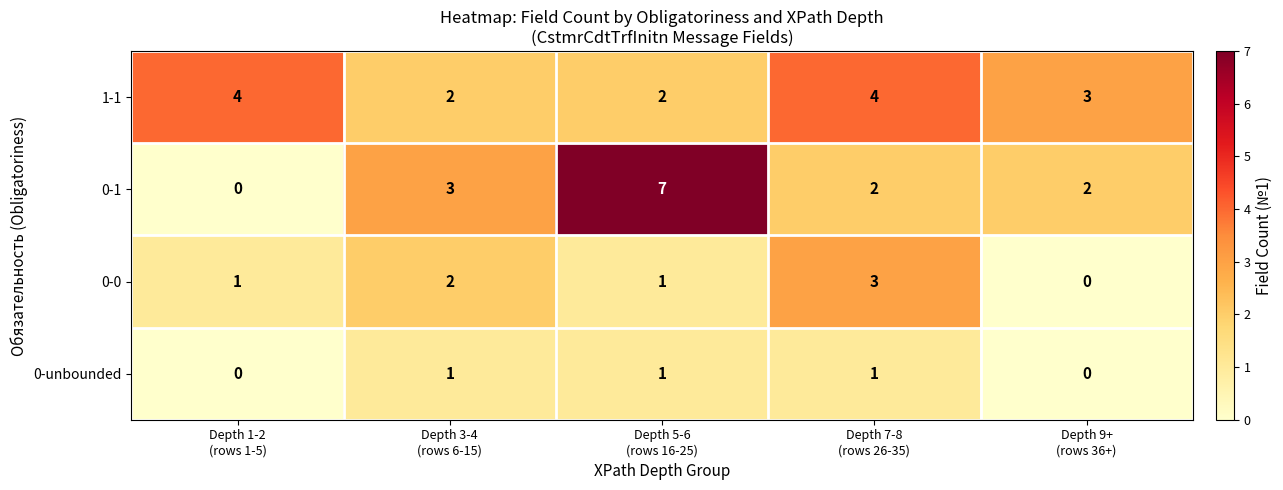

Count the 0-1 values in the range 2 to 3.

3